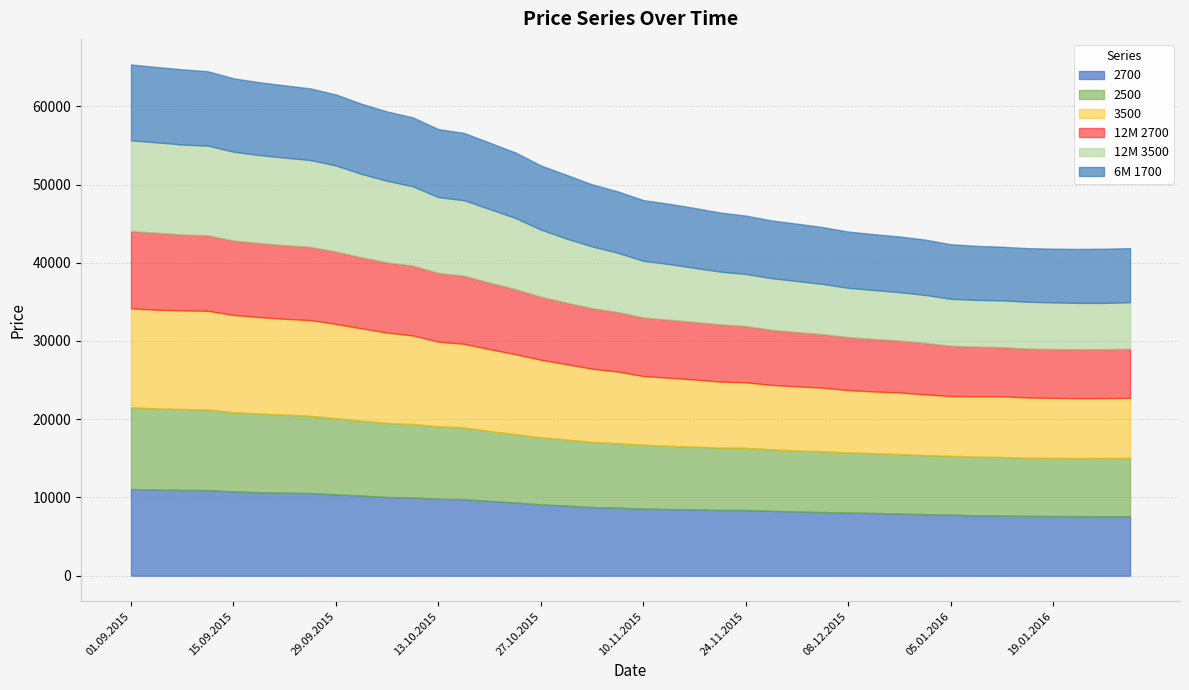

Is it true that 6M 1700 equals 11003 at 21.01.2016?

False